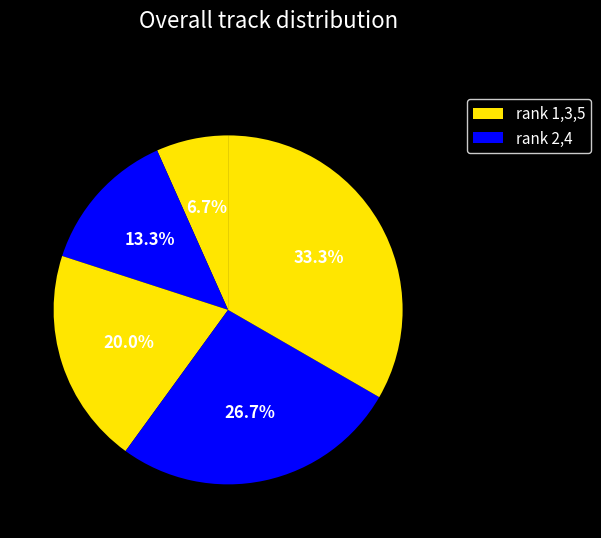

How many segments does this pie chart have?

5